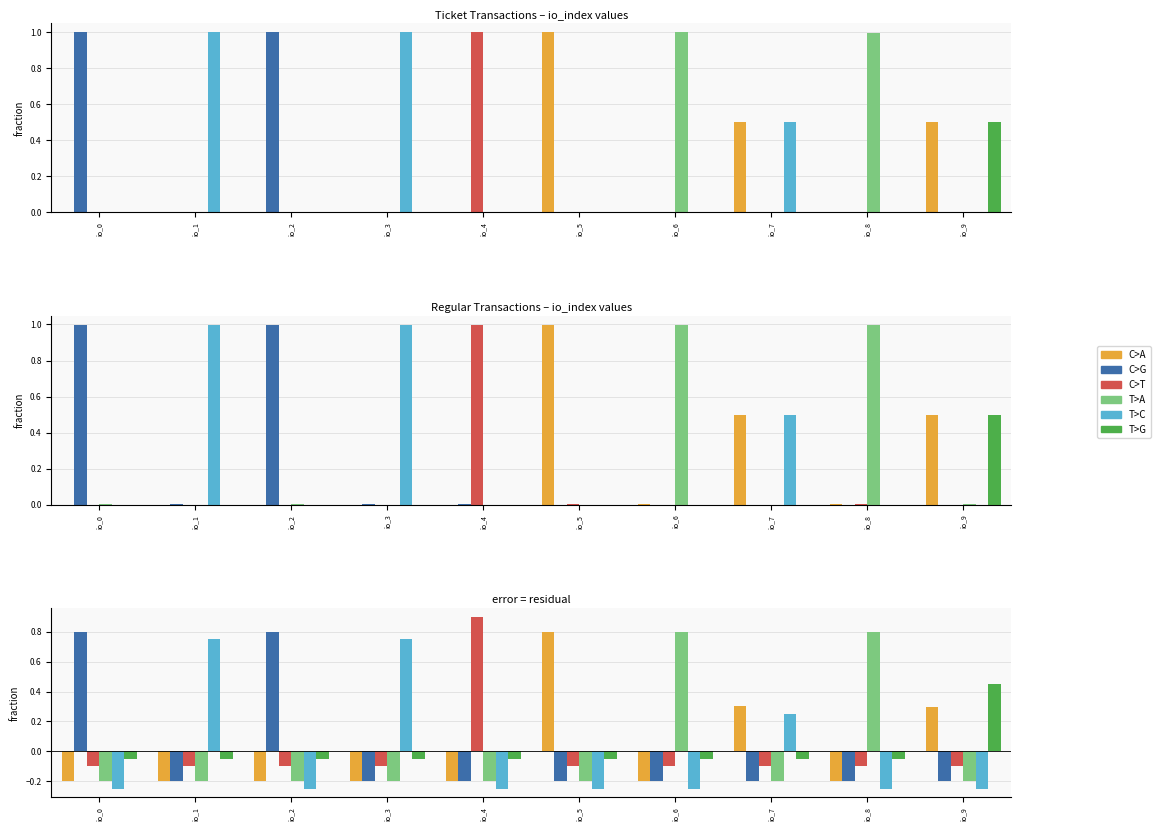

The value of C>A at io_5 is 0.8. True or false?

True